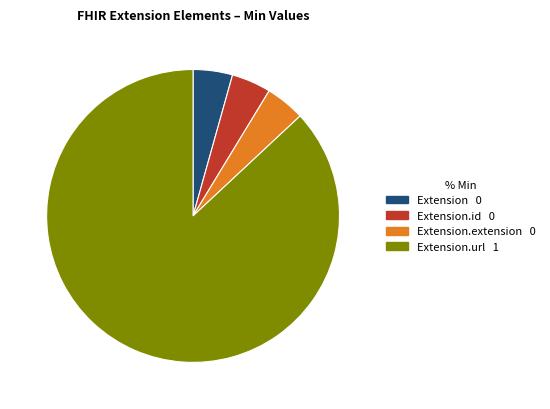

Is there a majority slice in this chart?

Yes